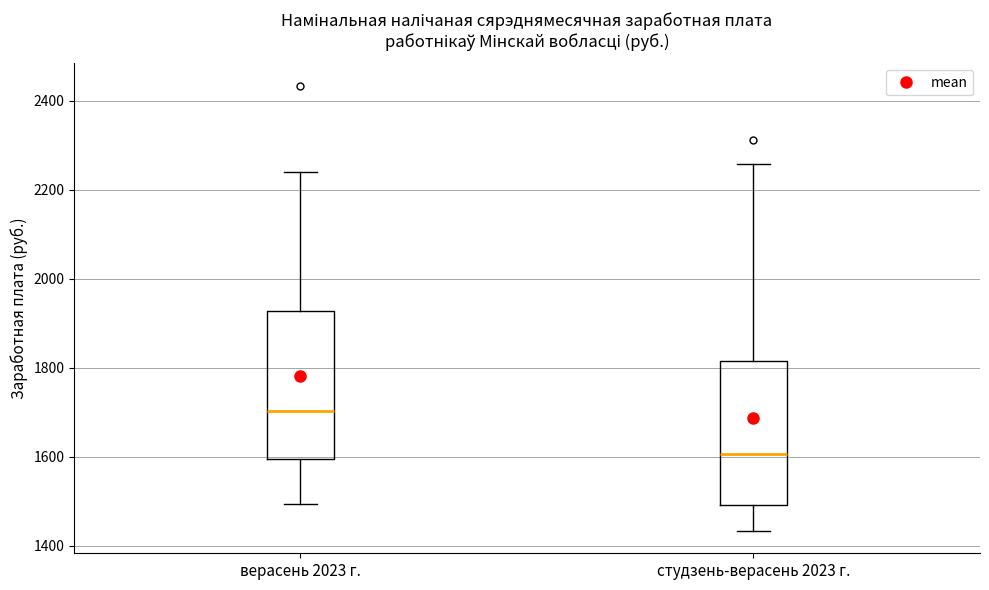

Which box's median line is the highest?

верасень 2023 г.